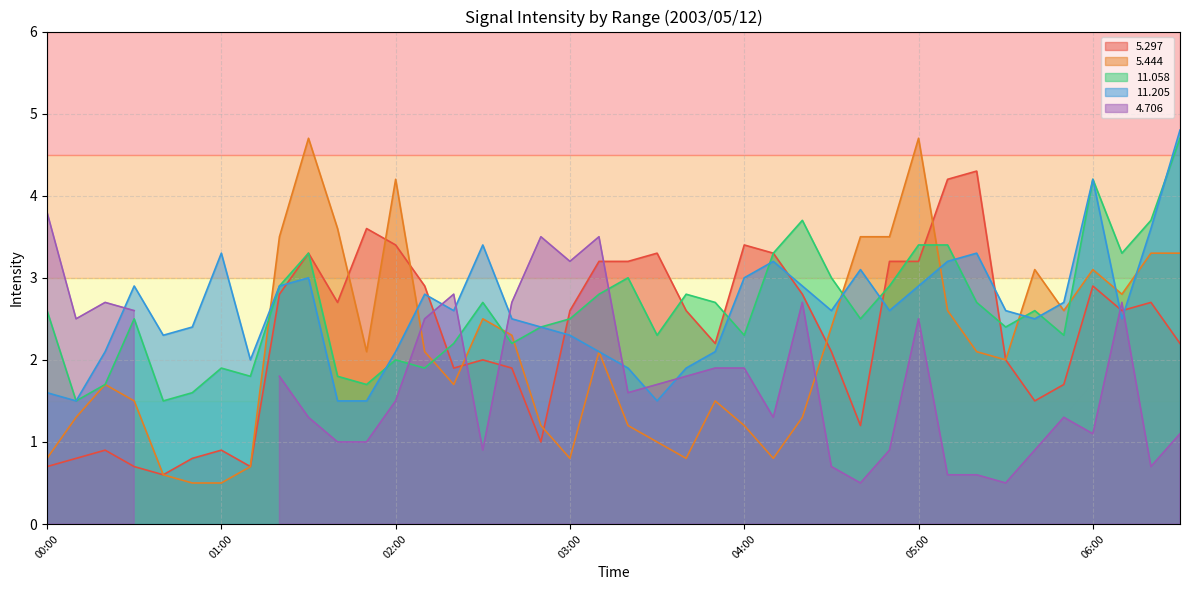

At how many categories does at least one series exceed 3?

23